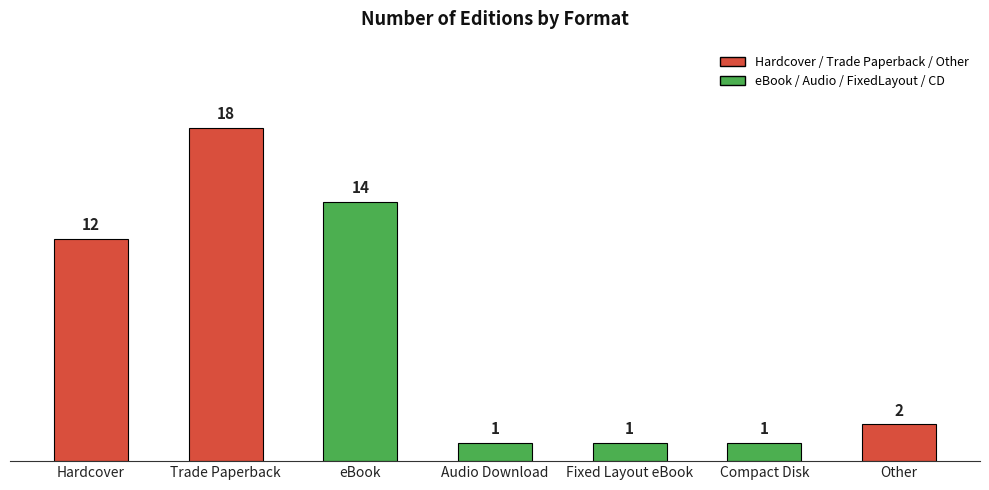

Reading left to right, list all the values displayed in this chart.

Hardcover=12	Trade Paperback=18	eBook=14	Audio Download=1	Fixed Layout eBook=1	Compact Disk=1	Other=2